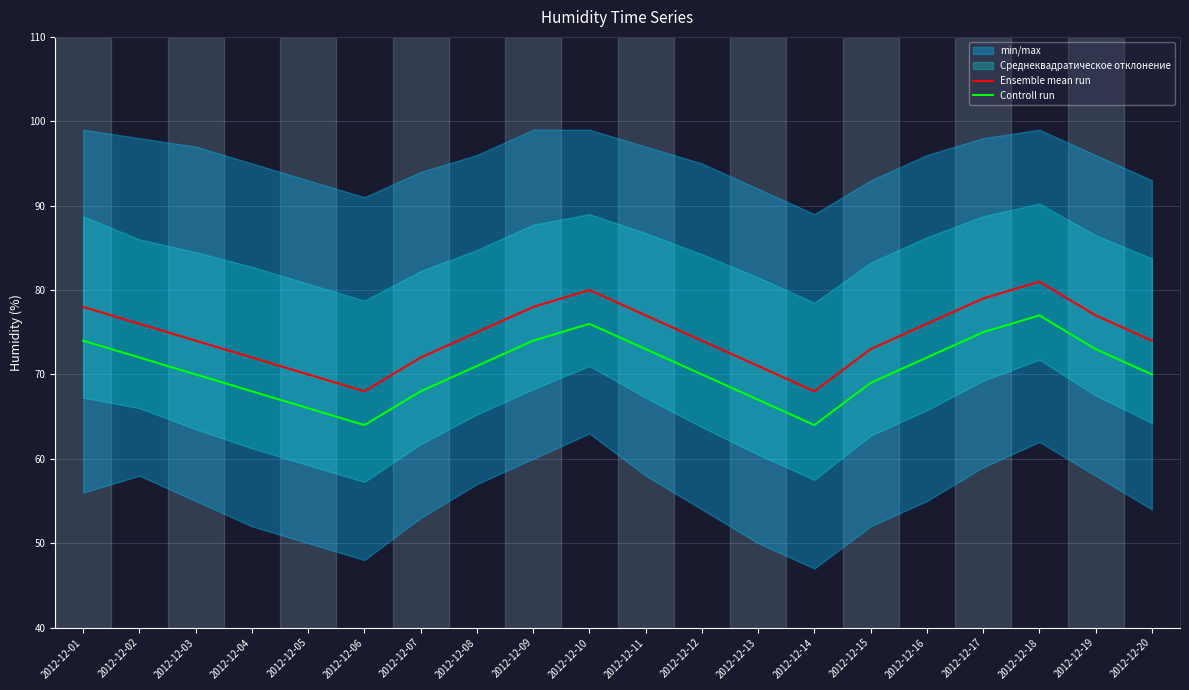

What is the spread (max minus min) of values at 2012-12-18?

4